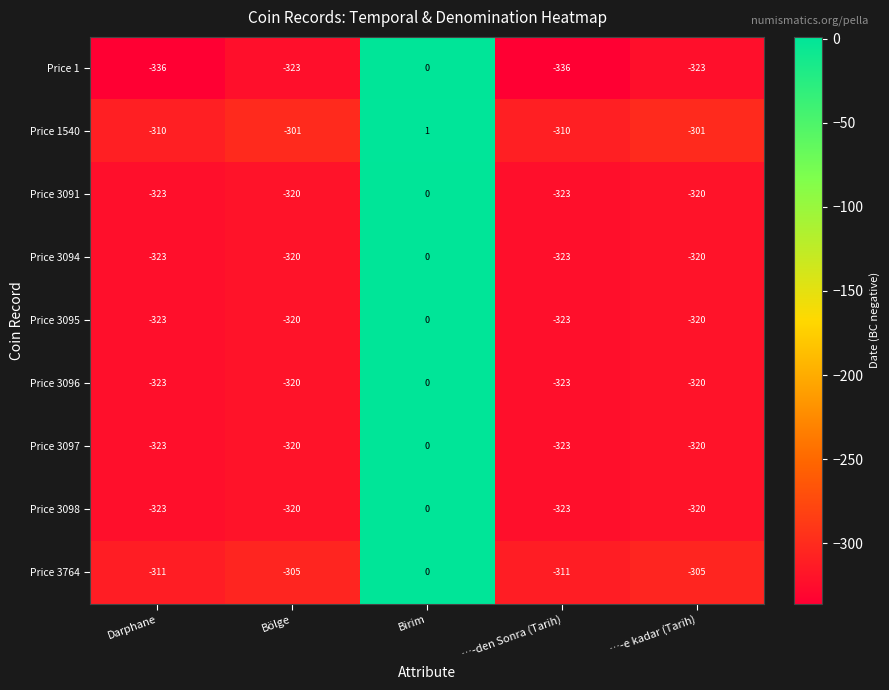

What is the approximate value of Price 3098 at Bölge, to the nearest 5?

-320